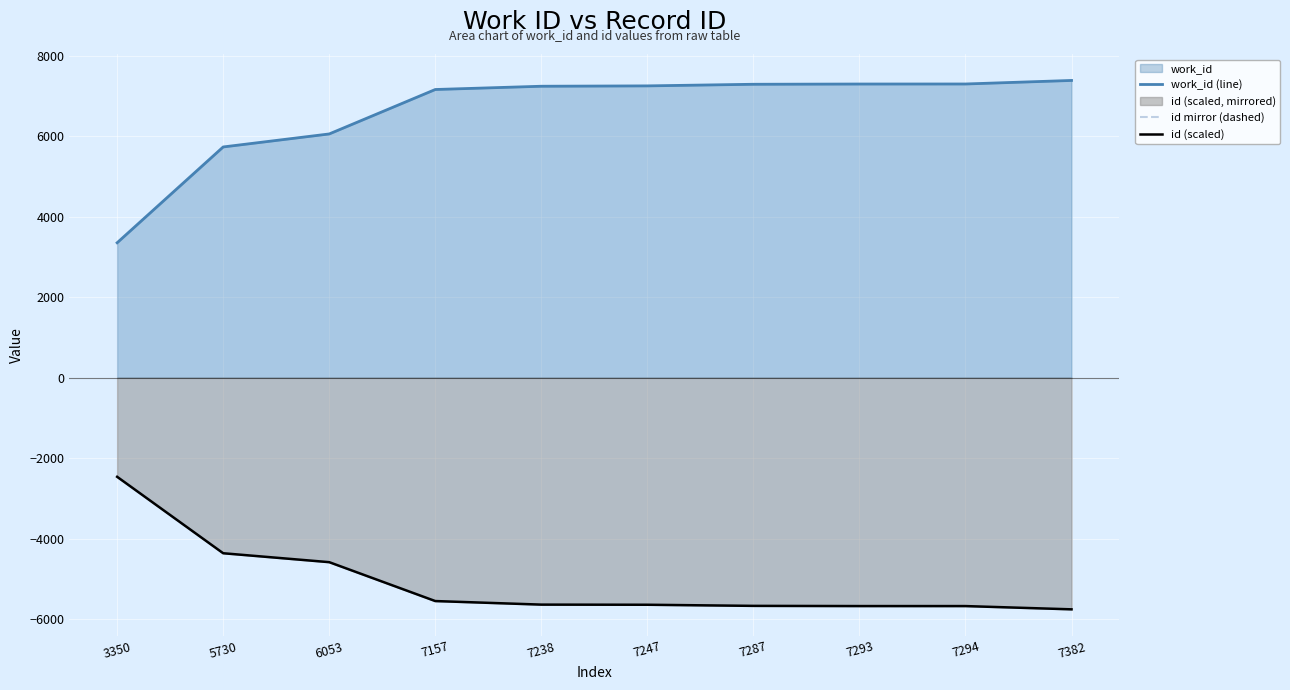

How many values in the work_id (line) series exceed 7247?

4